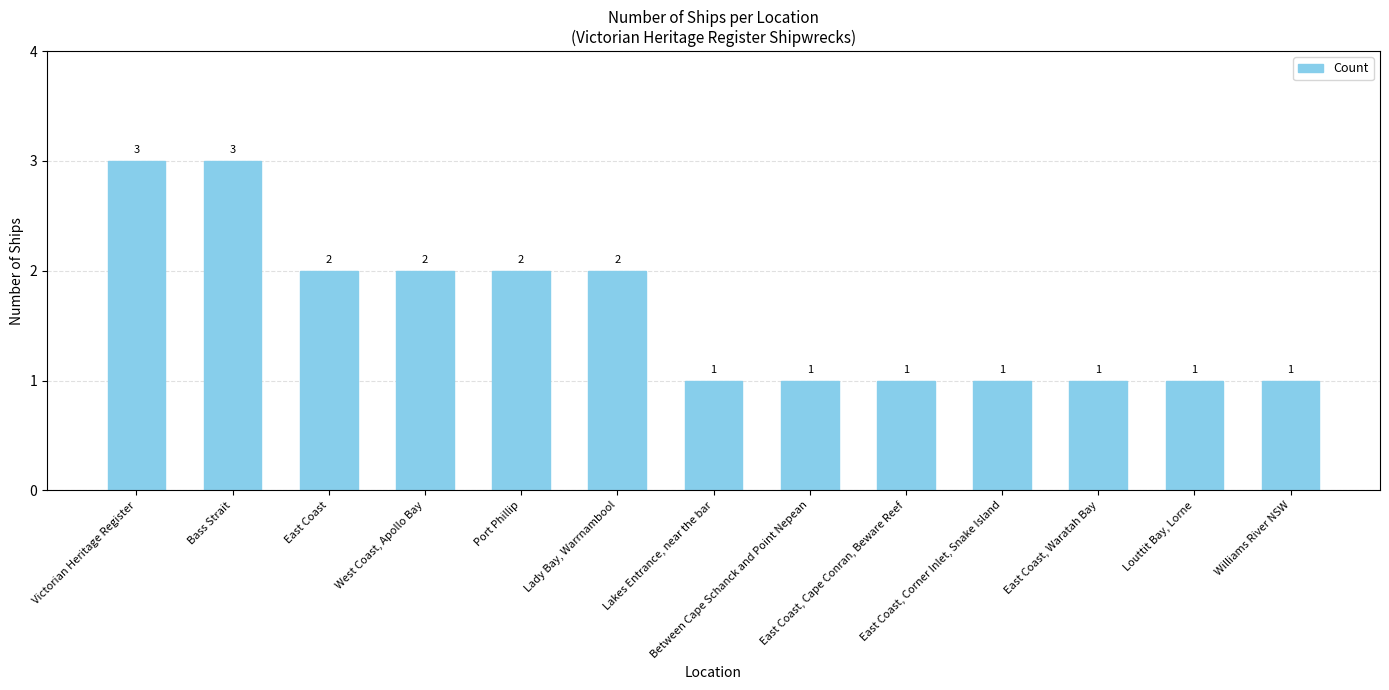

How many values are between 1 and 2?

11